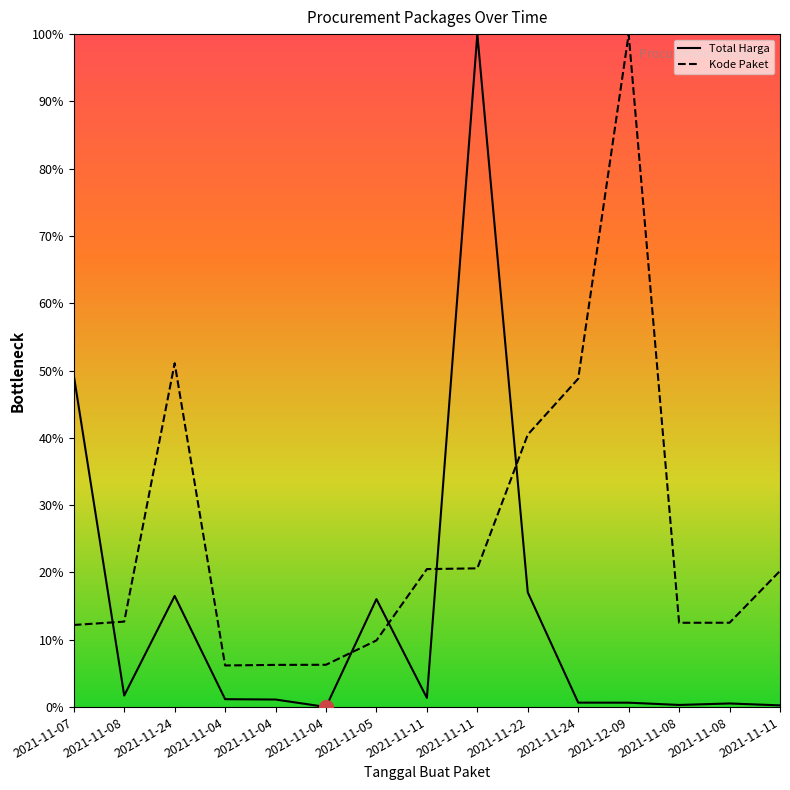

Which series has the widest spread of values?

Total Harga